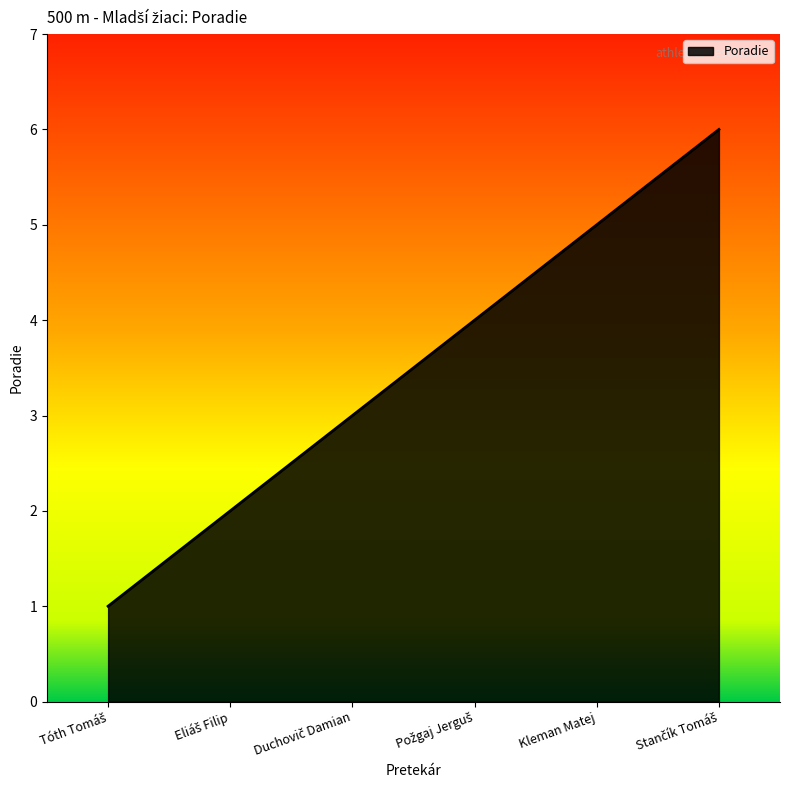

How many series are shown in this chart?

1